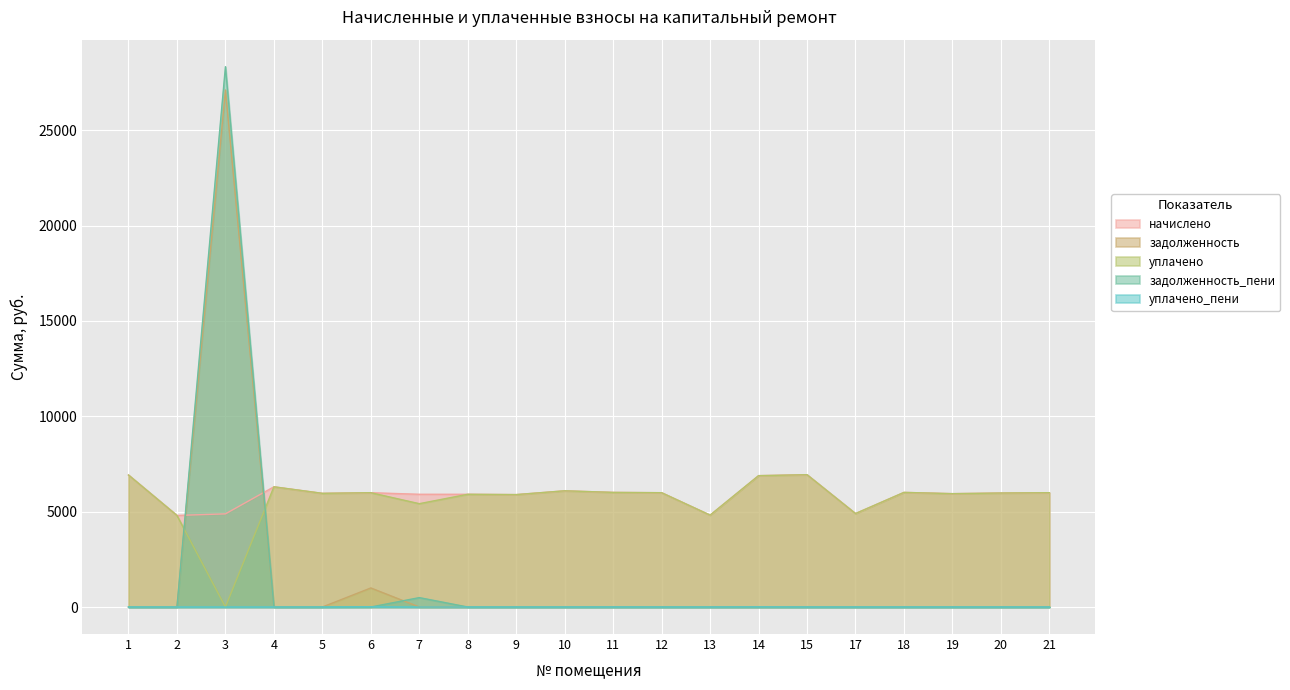

Between 10 and 18, which series saw the biggest shift?

начислено